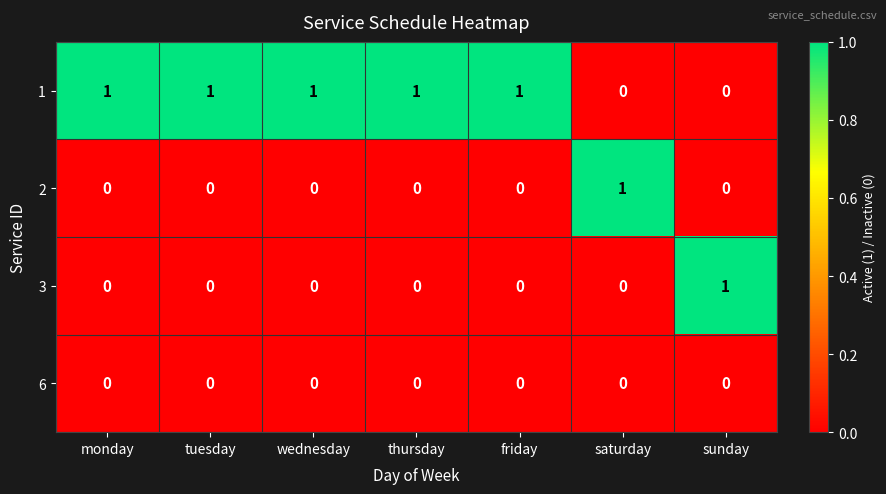

At how many categories does at least one series exceed 0?

7